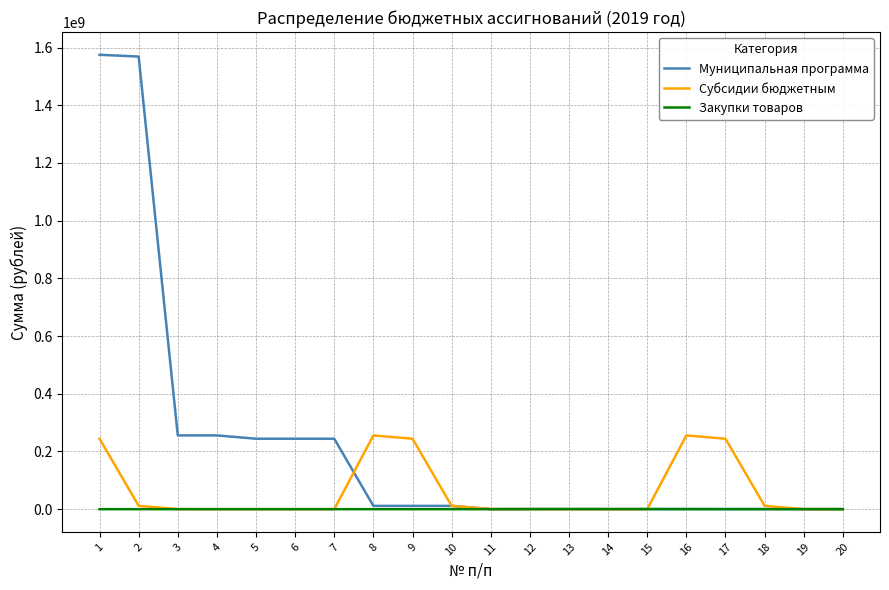

Between 1 and 18, which series saw the biggest shift?

Муниципальная программа